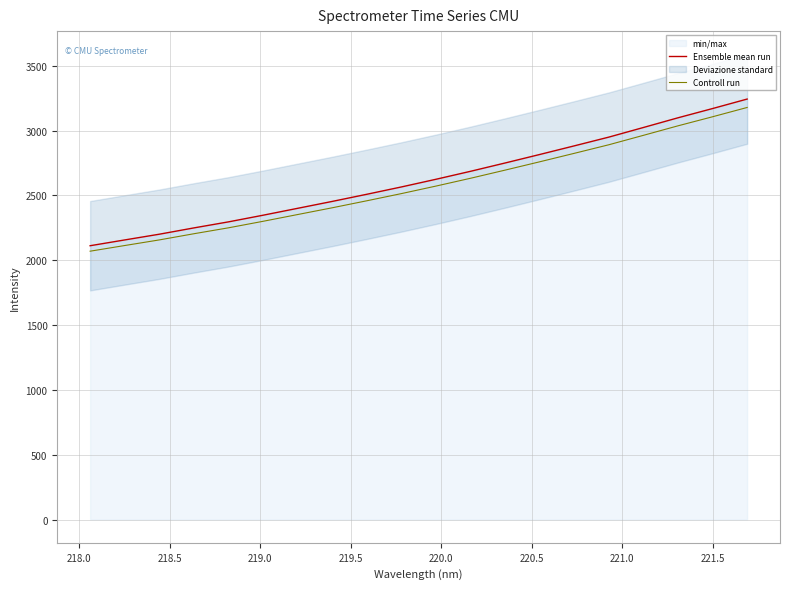

What is the highest value of the Controll run series?

3179.1